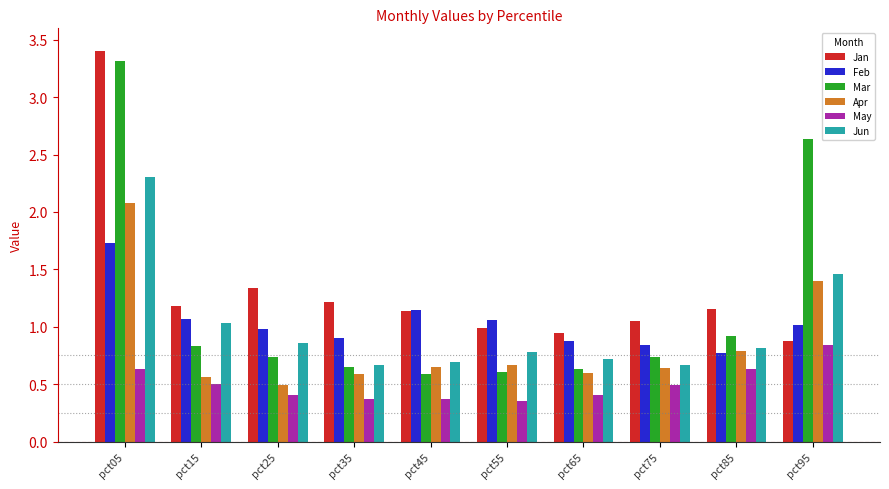

How many data points does each series have?

10